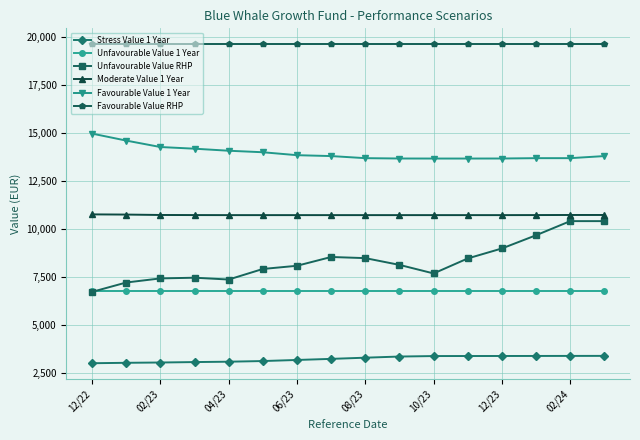

True or false: Favourable Value 1 Year and Unfavourable Value 1 Year cross at least once.

False